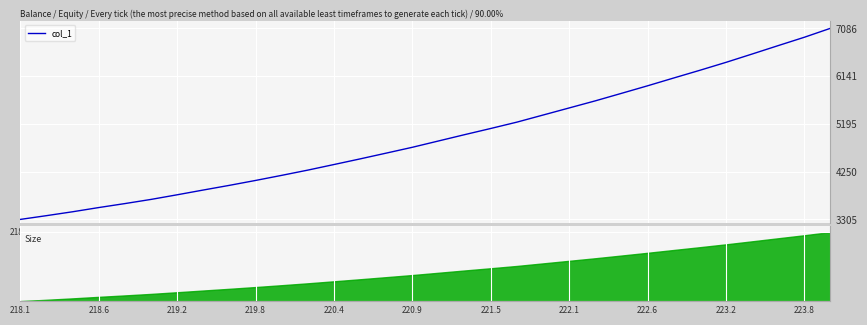

Which label corresponds to the smallest value in the chart?

218.1